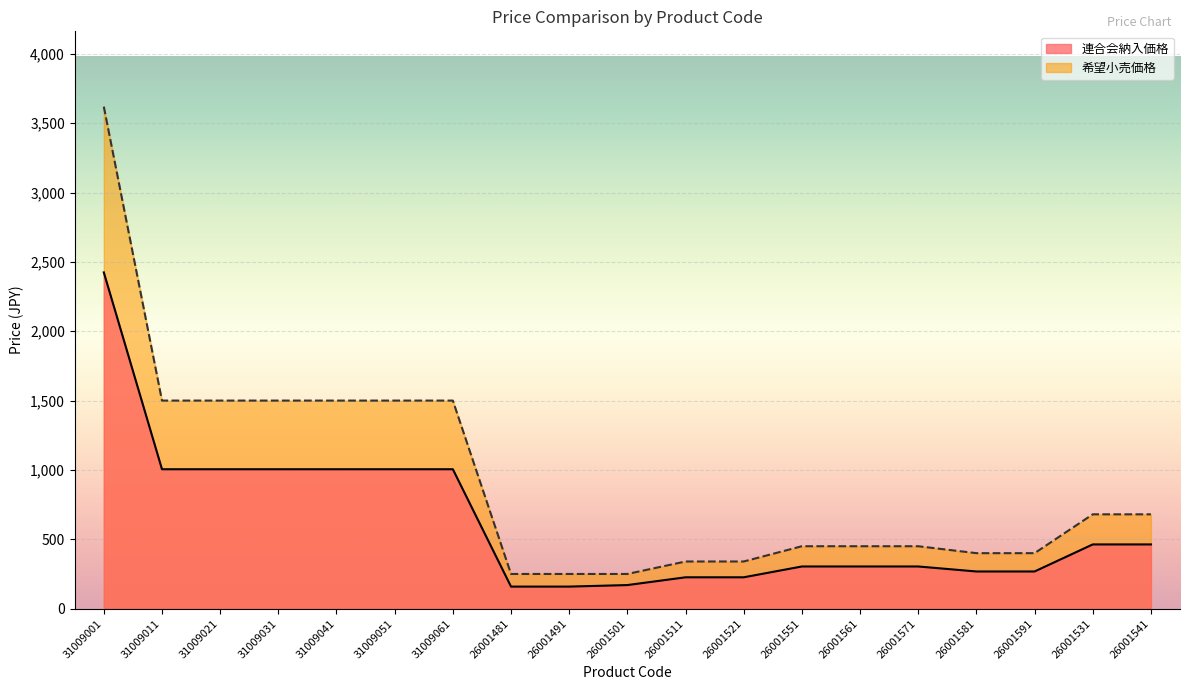

What is the average value of the 連合会納入価格 series?

619